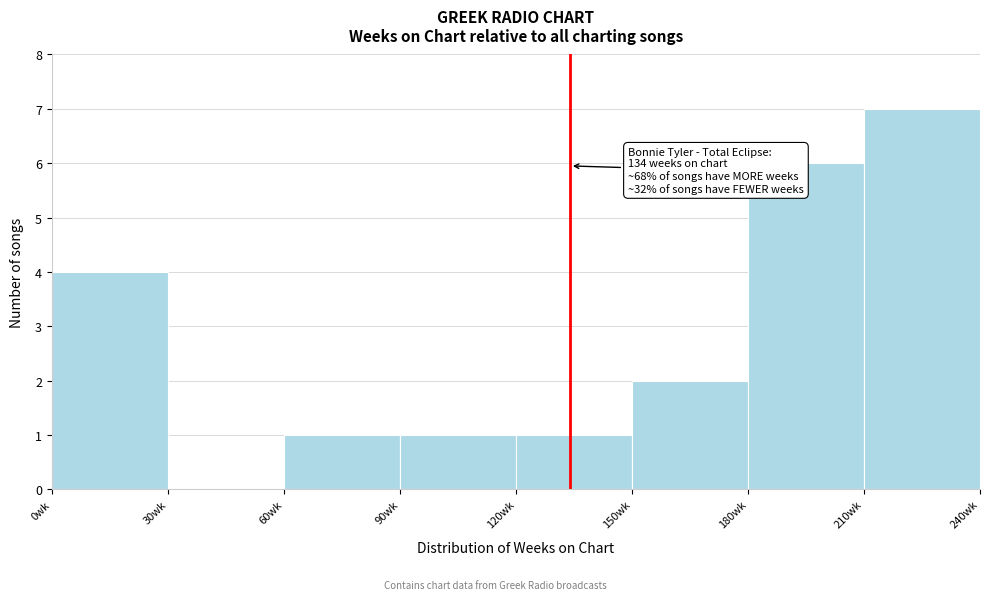

Over which range of the x-axis is the bar tallest?

210 to 240